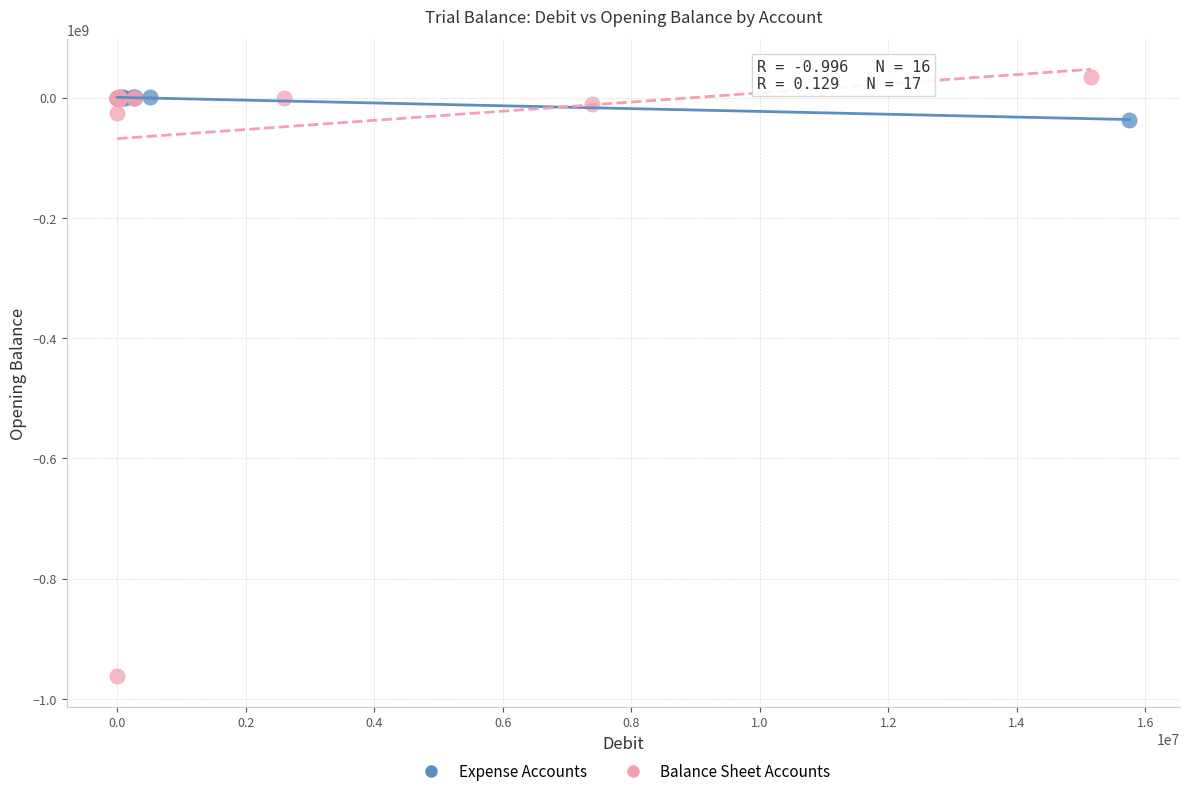

Which series has the widest spread of Y values?

Balance Sheet Accounts